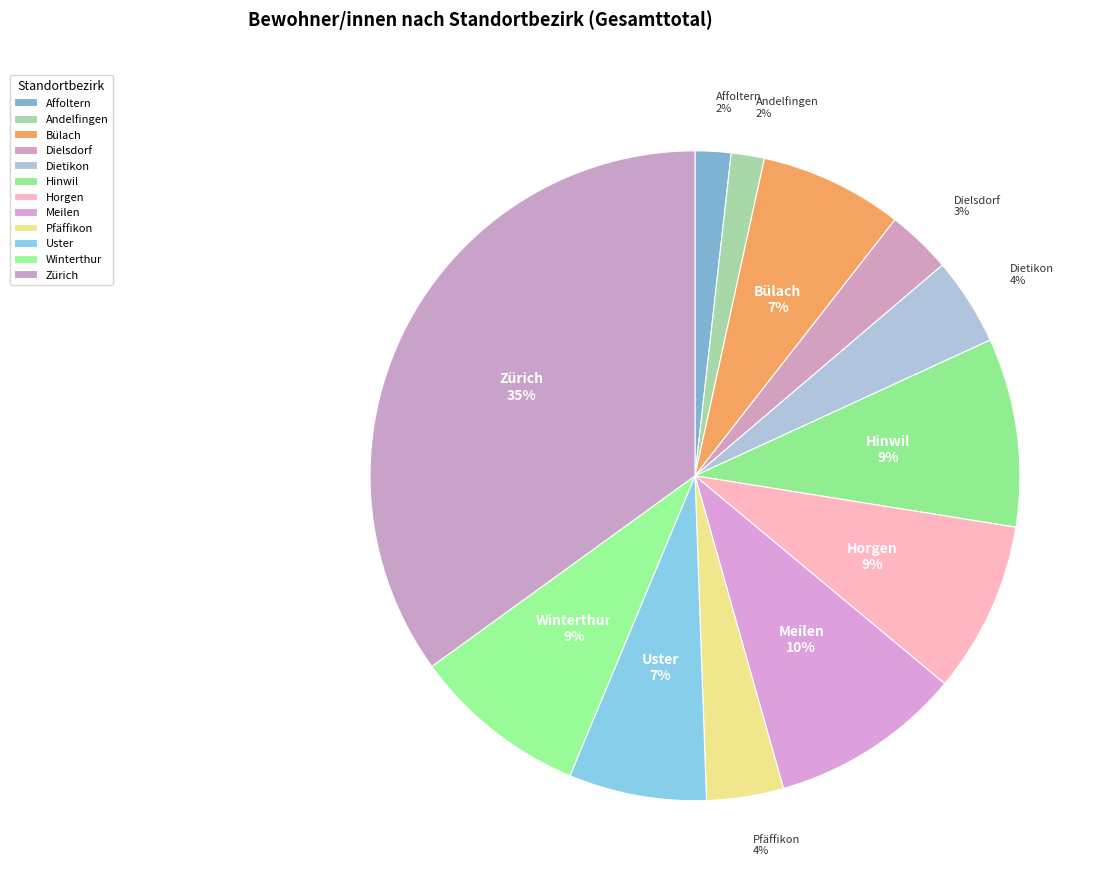

To the nearest percent, what is the average slice percentage?

8%